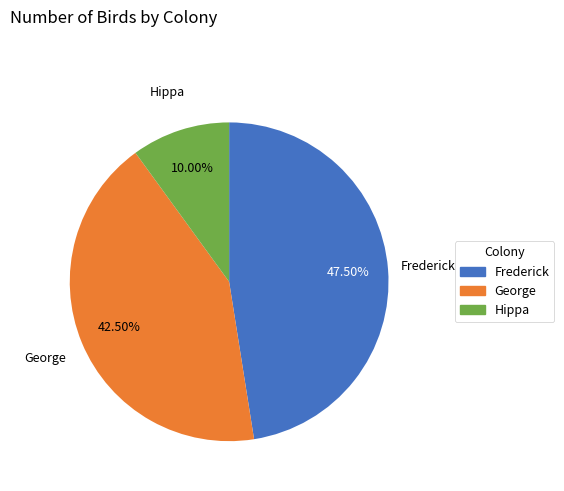

Which category has the smallest portion of the pie?

Hippa